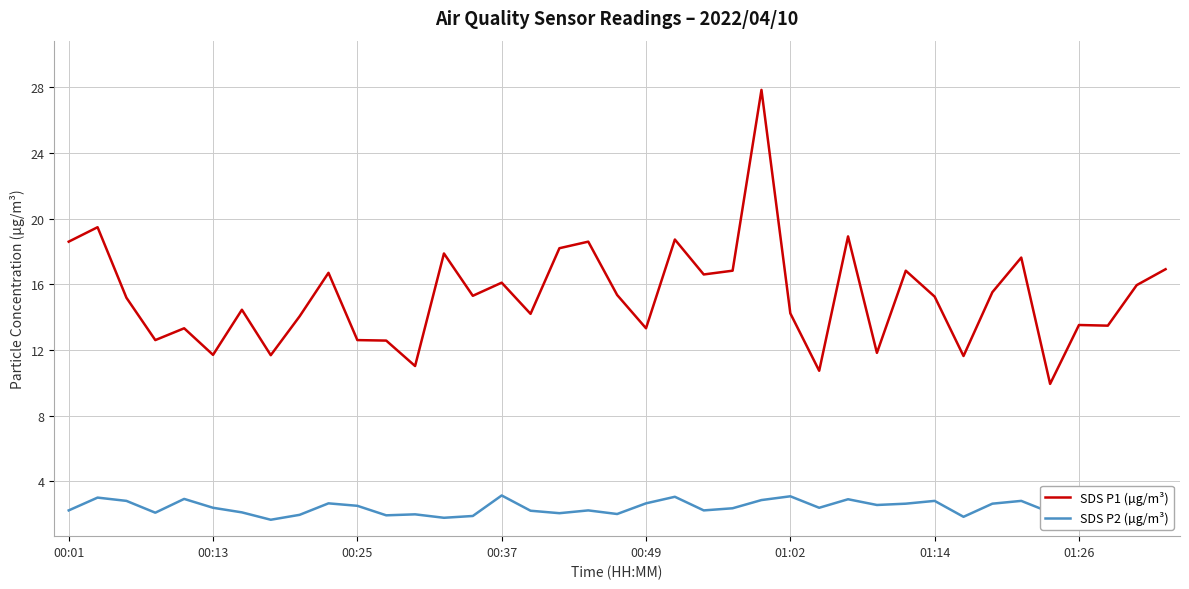

Rank the series by their maximum value, from lowest to highest.

SDS P2 (µg/m³), SDS P1 (µg/m³)